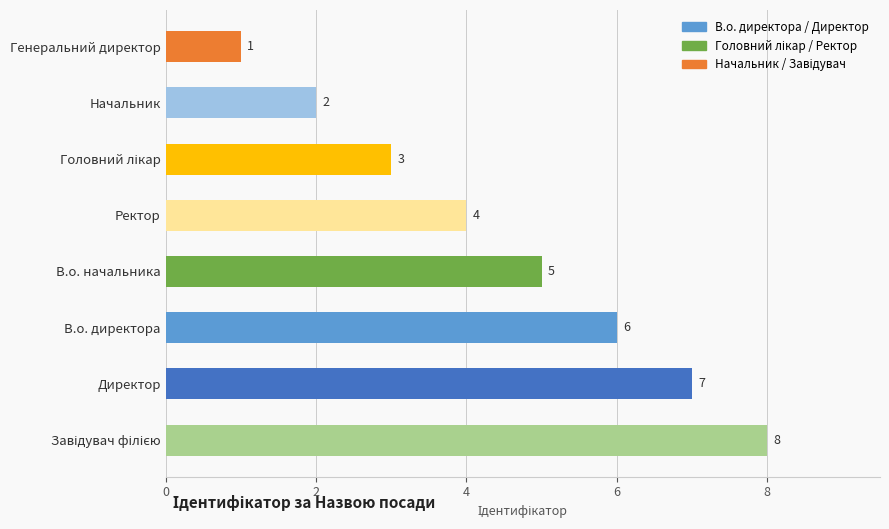

What is the difference between the maximum and second lowest values?

6